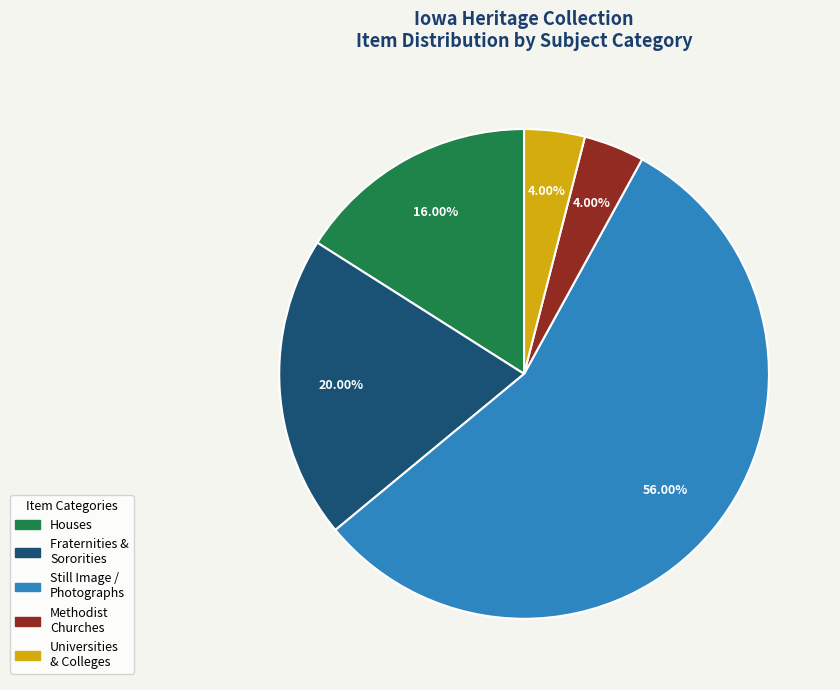

Is there a majority slice in this chart?

Yes